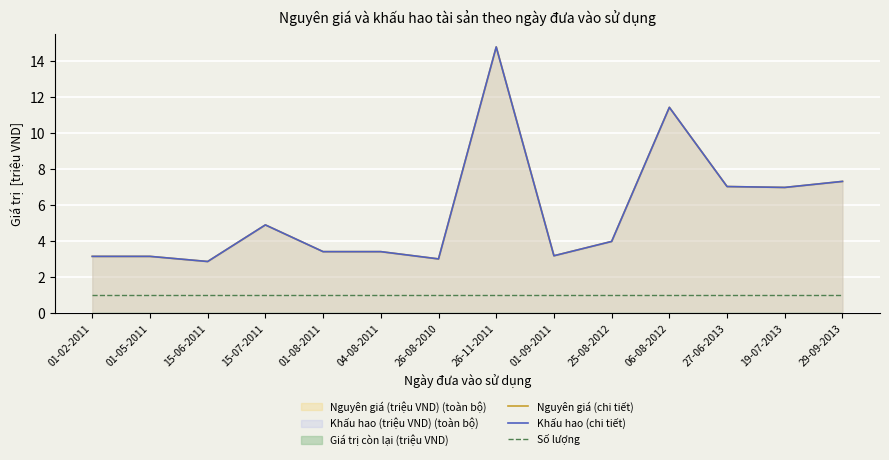

Reading left to right, what are all the values shown in this chart?

Nguyên giá (chi tiết): 01-02-2011=3.1	01-05-2011=3.1	15-06-2011=2.9	15-07-2011=4.9	01-08-2011=3.4	04-08-2011=3.4	26-08-2010=3.0	26-11-2011=14.8	01-09-2011=3.2	25-08-2012=4.0	06-08-2012=11.4	27-06-2013=7.0	19-07-2013=7.0	29-09-2013=7.3
Khấu hao (chi tiết): 01-02-2011=3.1	01-05-2011=3.1	15-06-2011=2.9	15-07-2011=4.9	01-08-2011=3.4	04-08-2011=3.4	26-08-2010=3.0	26-11-2011=14.8	01-09-2011=3.2	25-08-2012=4.0	06-08-2012=11.4	27-06-2013=7.0	19-07-2013=7.0	29-09-2013=7.3
Số lượng: 01-02-2011=1.0	01-05-2011=1.0	15-06-2011=1.0	15-07-2011=1.0	01-08-2011=1.0	04-08-2011=1.0	26-08-2010=1.0	26-11-2011=1.0	01-09-2011=1.0	25-08-2012=1.0	06-08-2012=1.0	27-06-2013=1.0	19-07-2013=1.0	29-09-2013=1.0